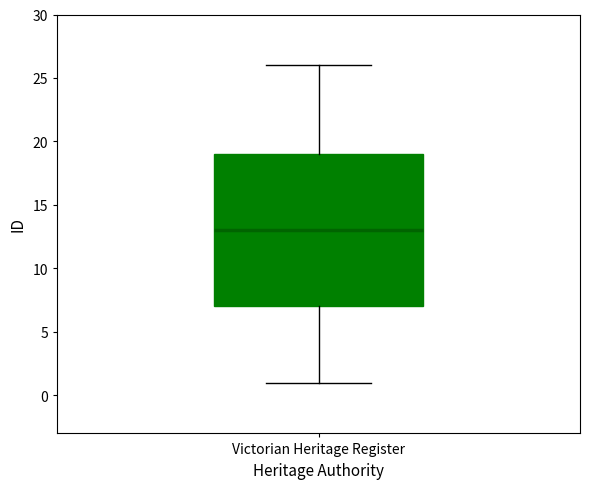

Where is the lower edge of the box for Victorian Heritage Register on the y-axis? The values are not printed on the chart, so give them approximately, as read against the axis.

7